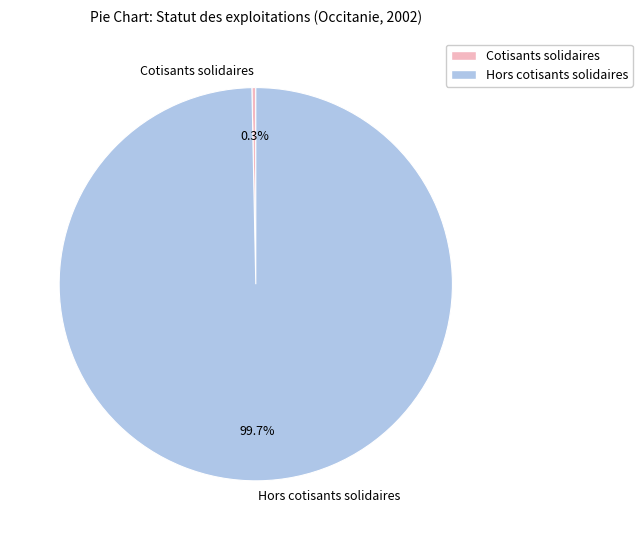

Between Hors cotisants solidaires and Cotisants solidaires, which is larger?

Hors cotisants solidaires